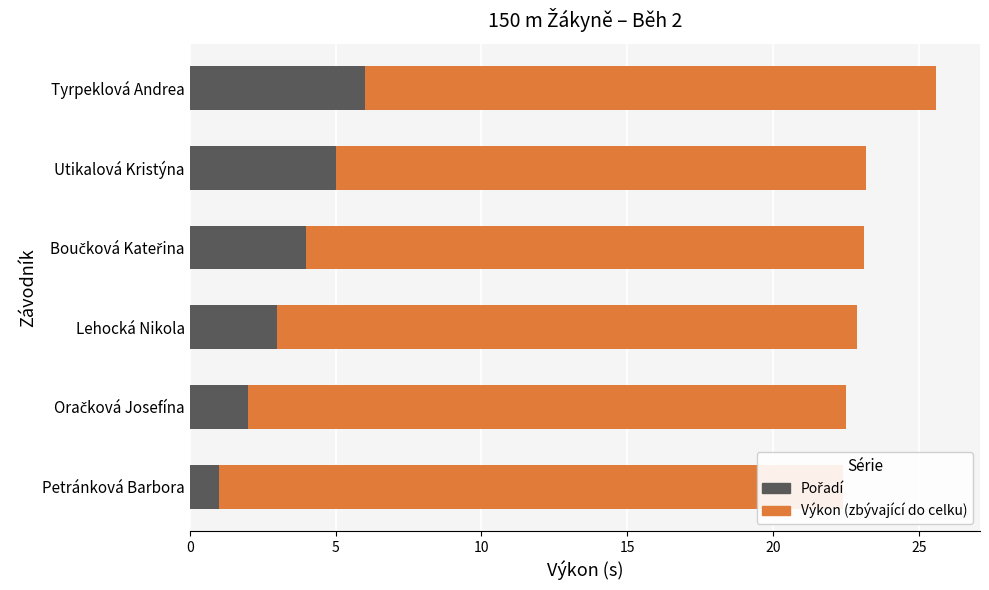

What is the average value of the Výkon (zbývající) series?

19.8